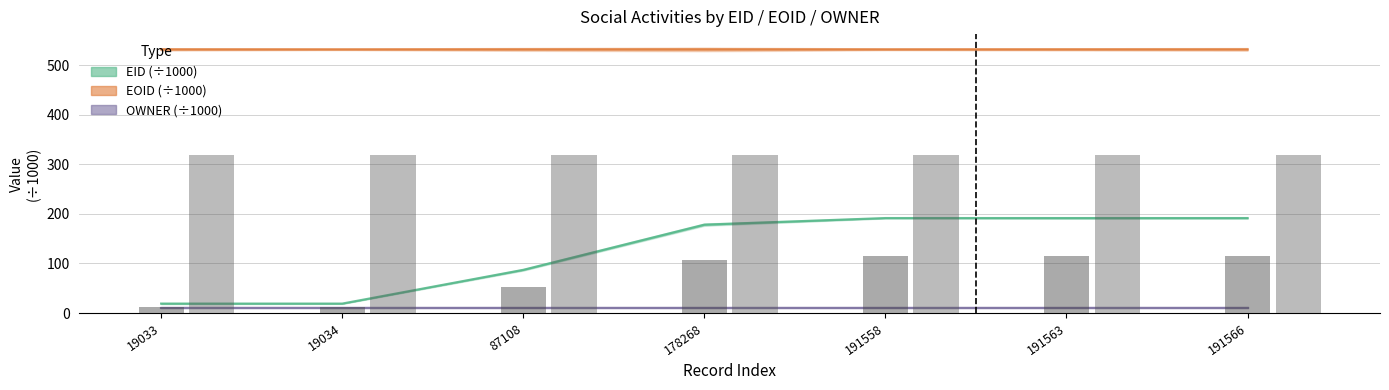

The value of EID (÷1000) at 191563 is 191.6. True or false?

True